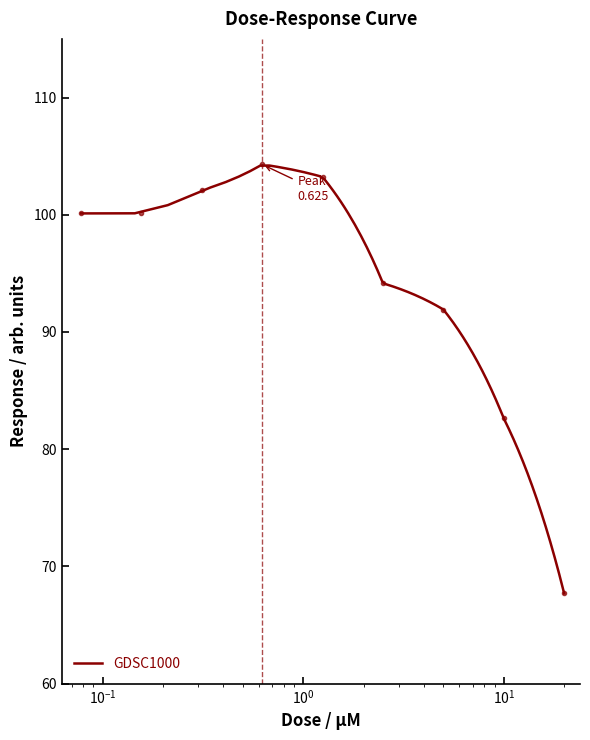

Which label corresponds to the smallest value in the chart?

20.0